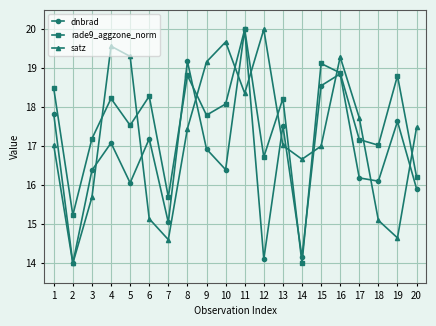

What is the average value of the dnbrad series?

16.8